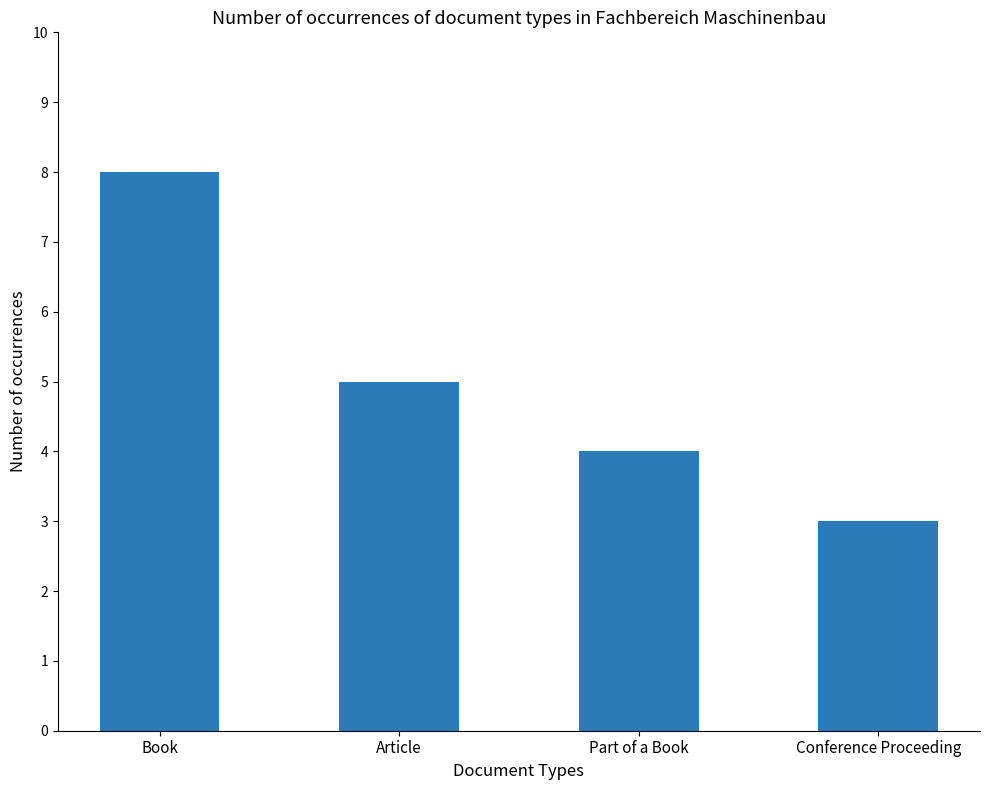

Rank the categories by value from highest to lowest.

Book, Article, Part of a Book, Conference Proceeding